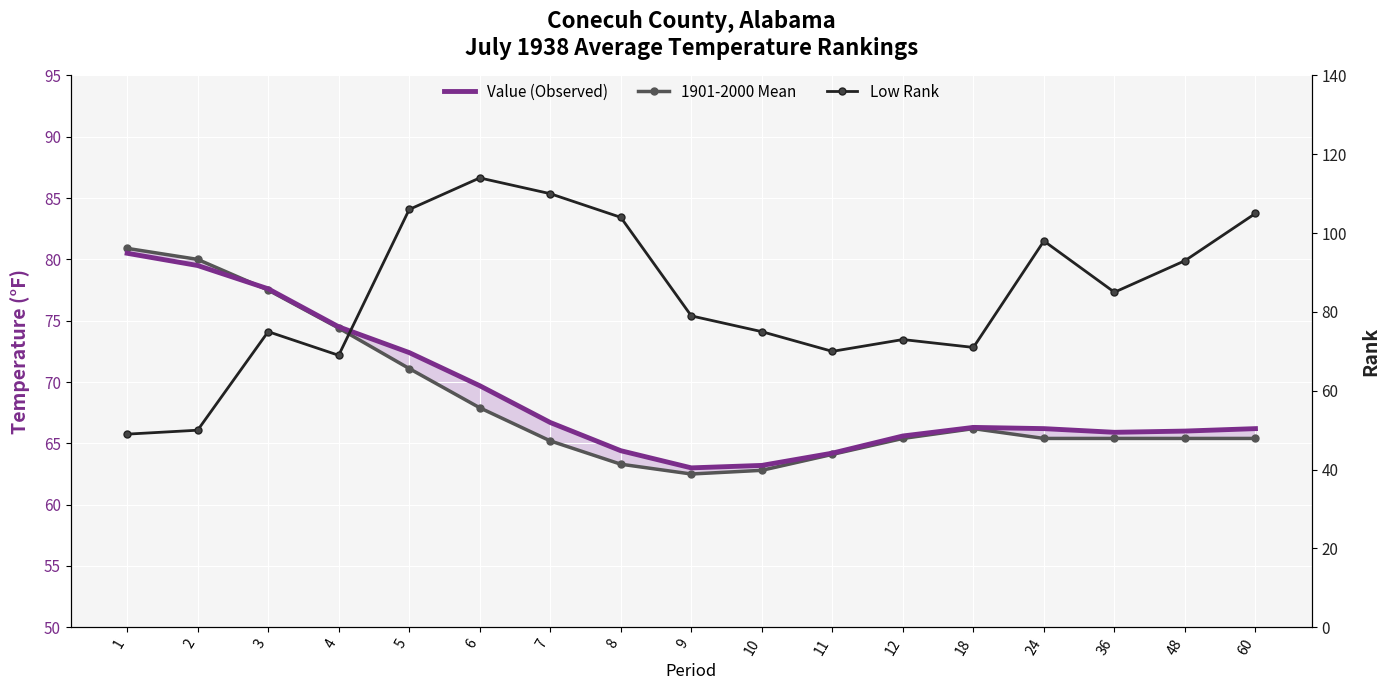

Between which two adjacent categories do 1901-2000 Mean and Value (Observed) first intersect?

2 and 3